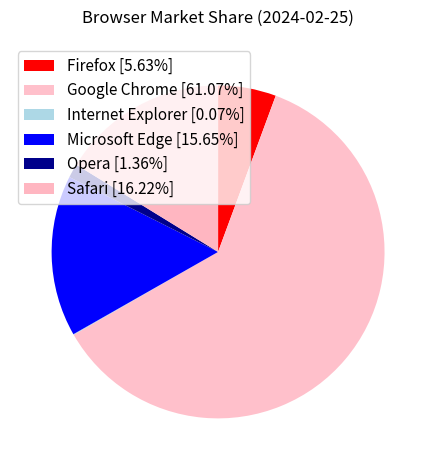

The Internet Explorer slice represents 0% of the pie. True or false?

True